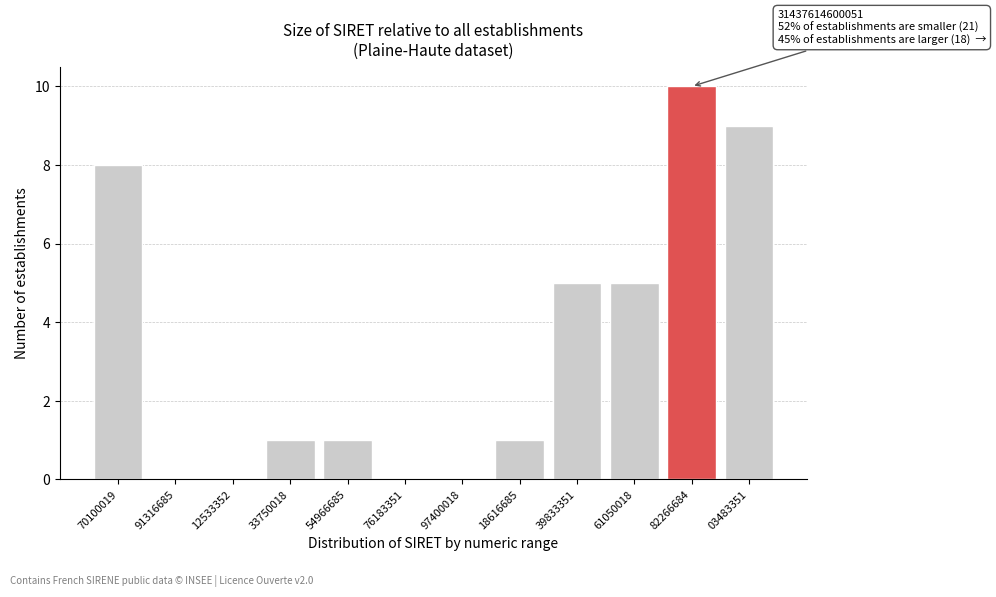

Reading left to right, list all the values displayed in this chart.

70100019=8	91316685=0	12533352=0	33750018=1	54966685=1	76183351=0	97400018=0	18616685=1	39833351=5	61050018=5	82266684=10	03483351=9